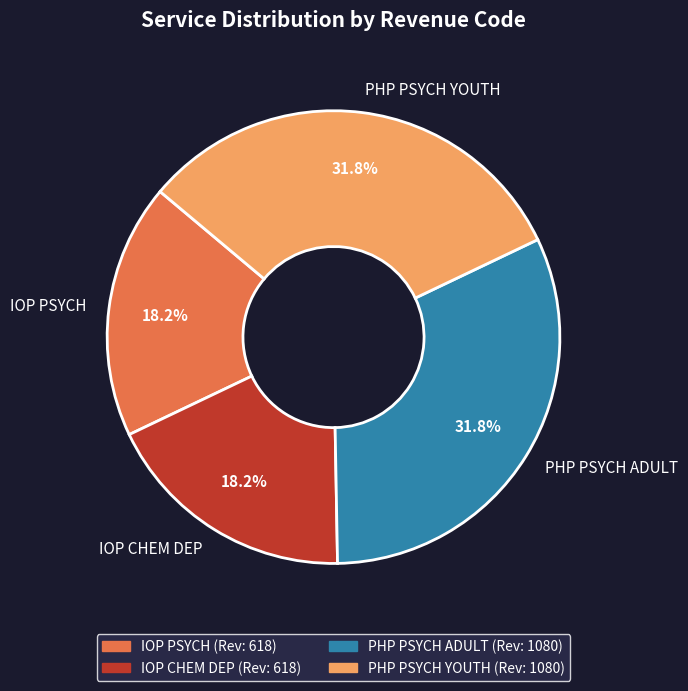

Is it true that PHP PSYCH ADULT is 32% of the pie?

True